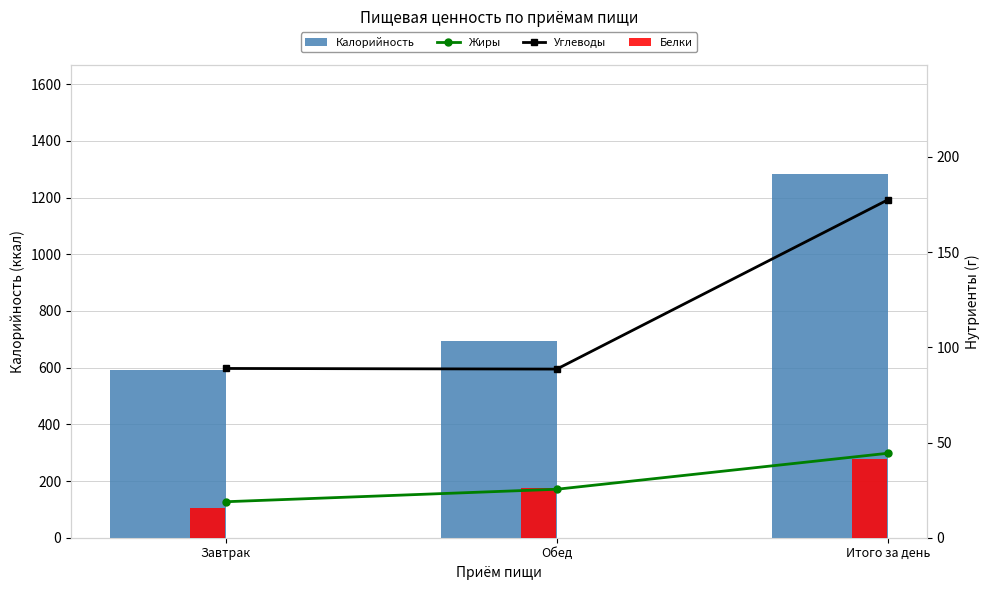

At Обед, list the series in order from largest to smallest.

Калорийность, Углеводы, Белки, Жиры